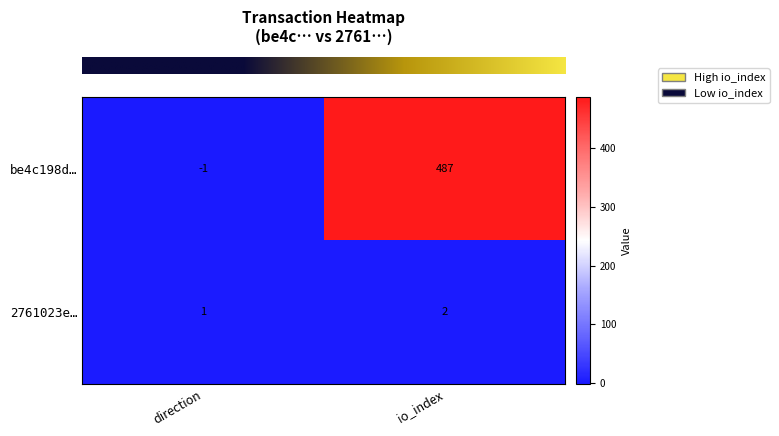

Rank the categories by 2761023e… value from highest to lowest.

io_index, direction